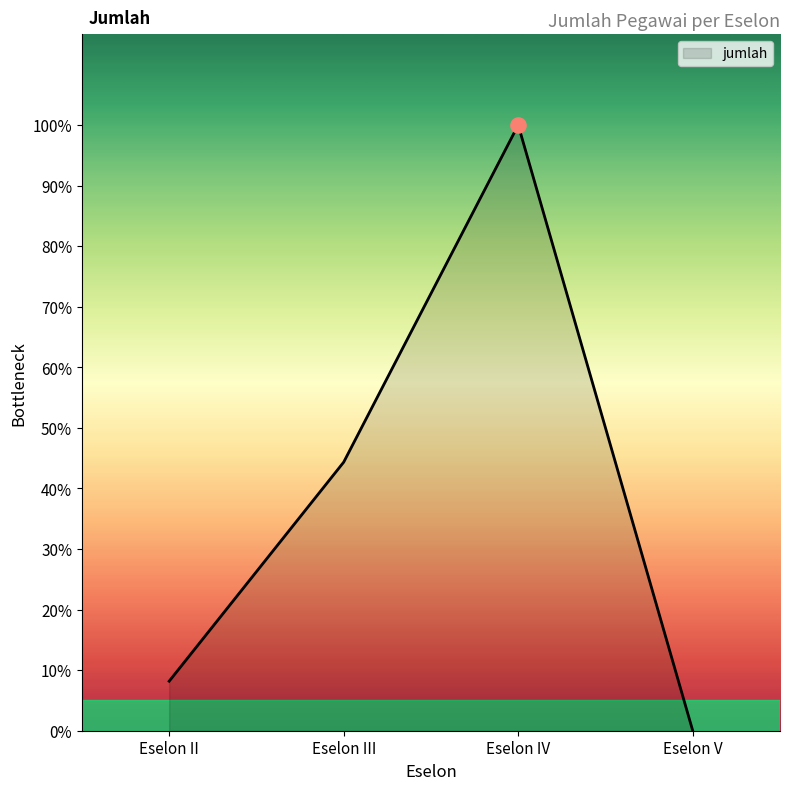

What is the change in value from Eselon II to Eselon IV?

+292